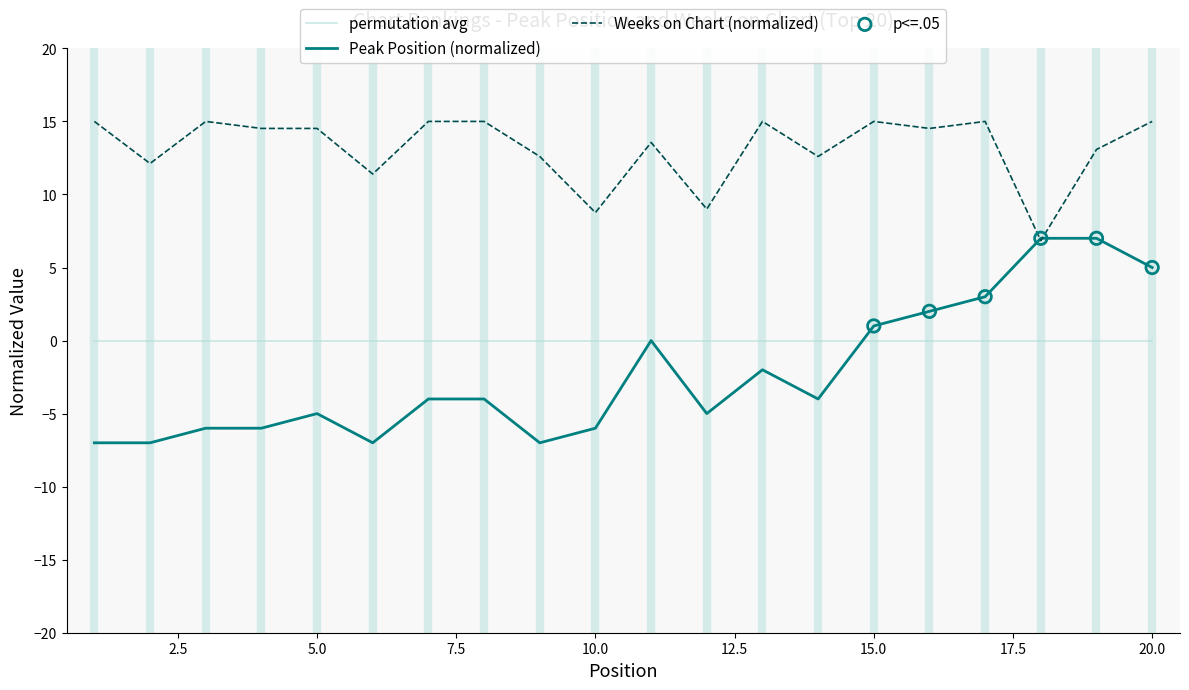

True or false: Weeks on Chart (normalized) and permutation avg cross at least once.

False